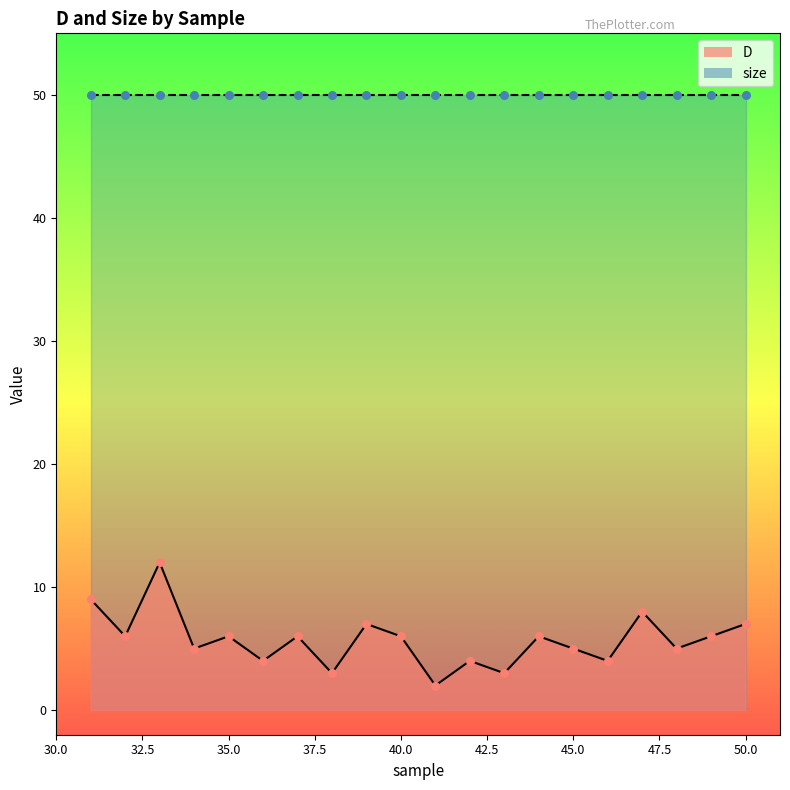

Which has a higher value, 34 or 36?

34